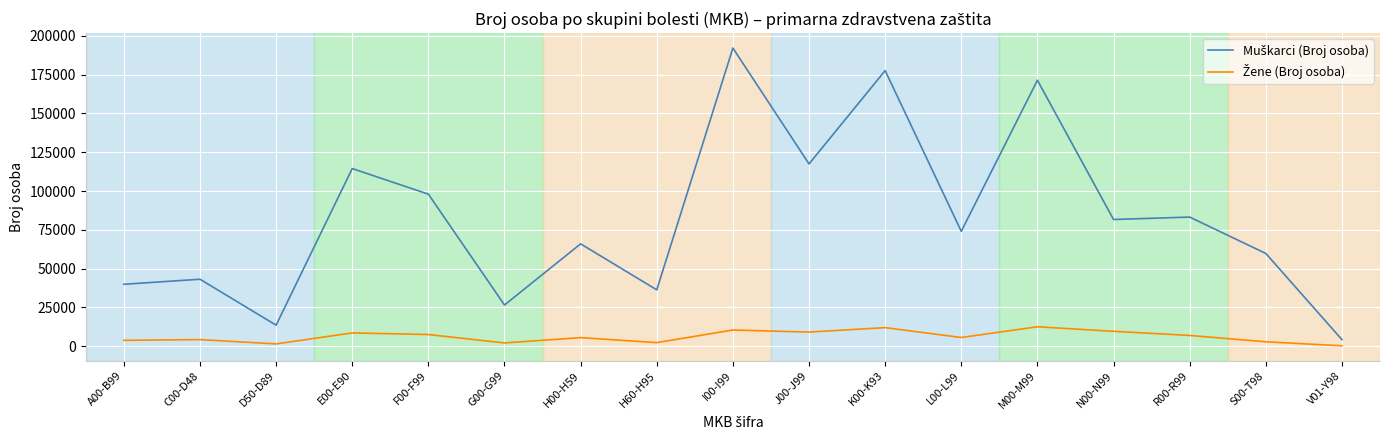

At which category does the chart reach its peak across all series?

I00-I99